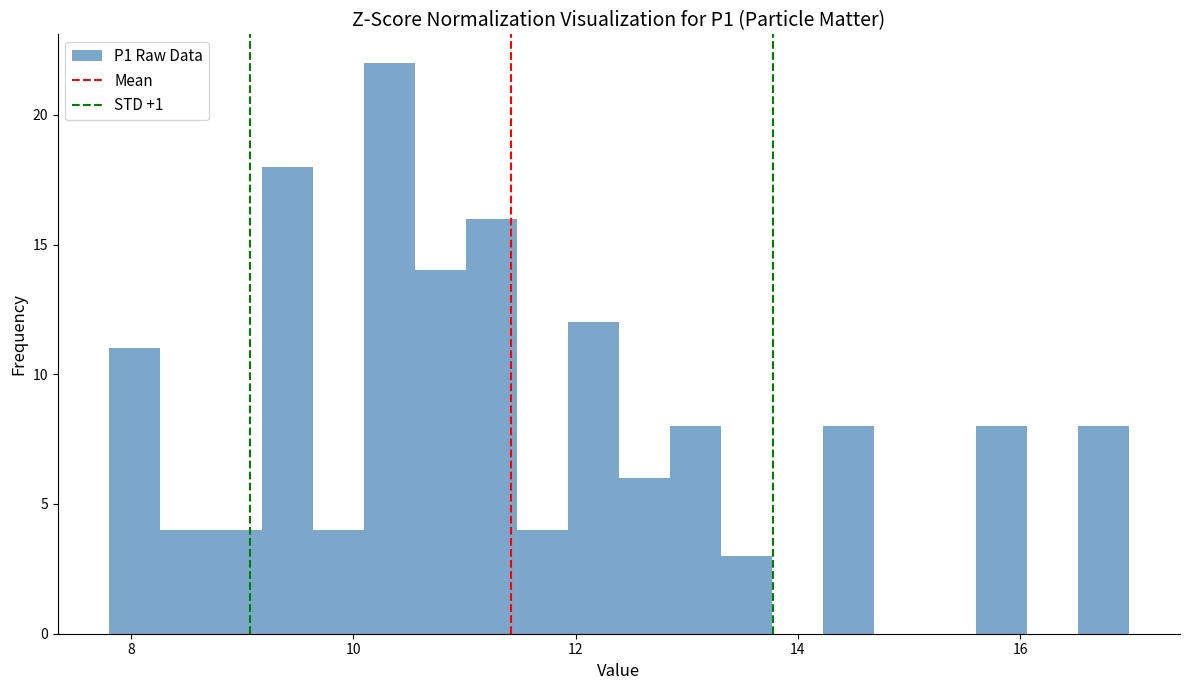

Around what value on the x-axis is the tallest bar? Give the approximate position of its centre, as read against the axis.

10.4